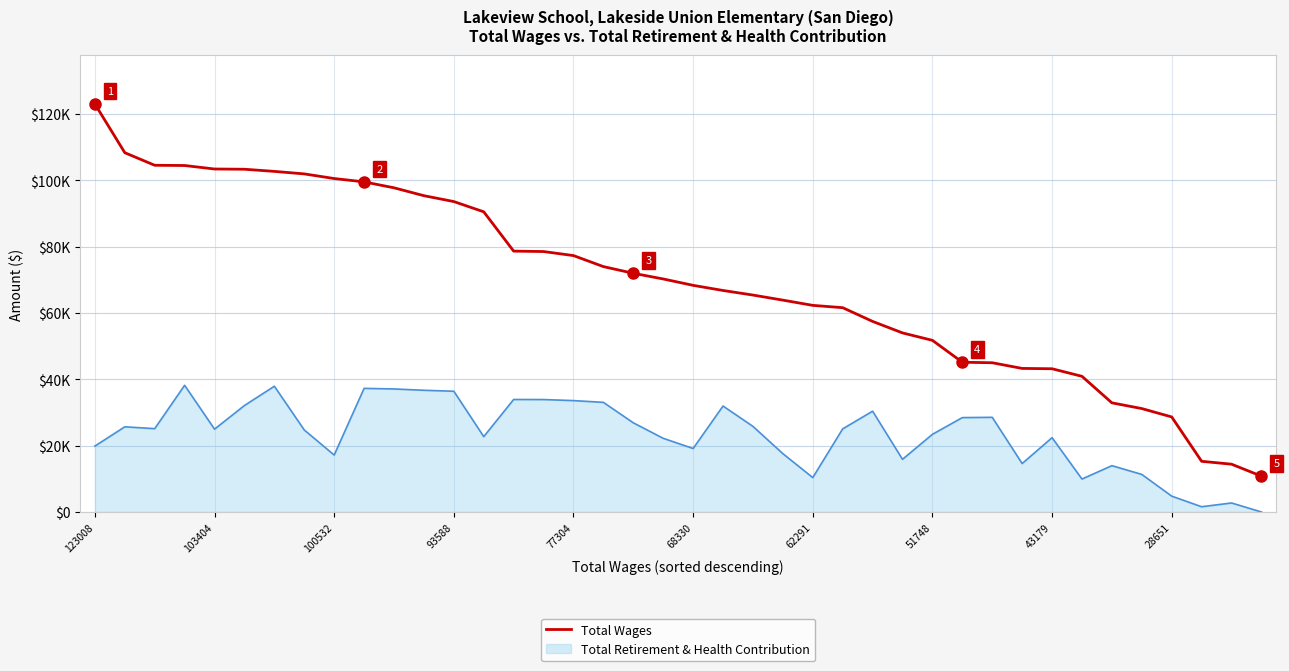

Does the chart display data point markers on the line(s)?

No